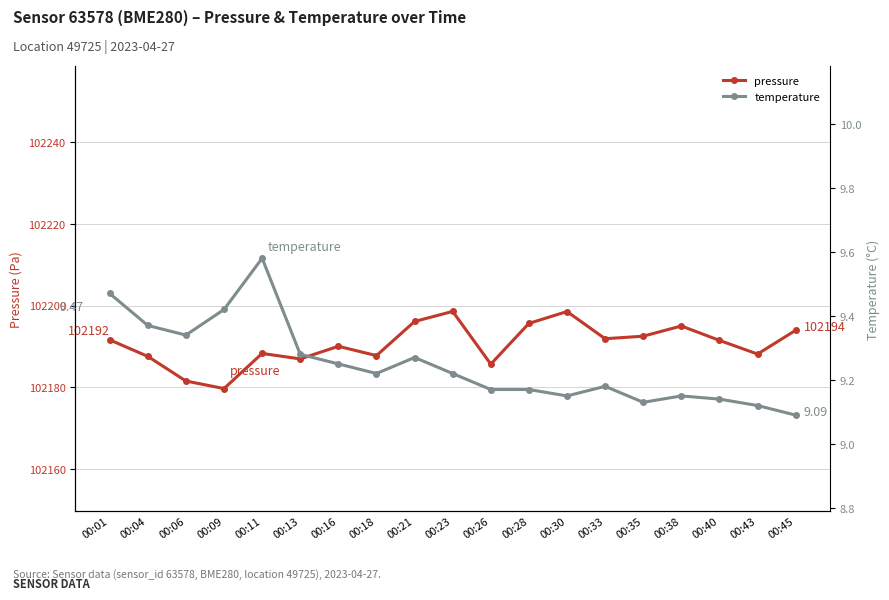

What value does the temperature series have at 00:01?

9.5